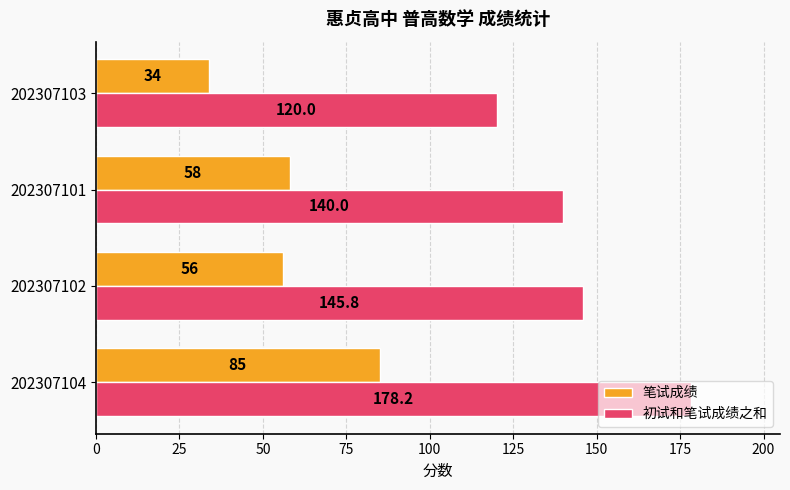

What is the difference between the maximum and minimum values in the 笔试成绩 series?

51.0